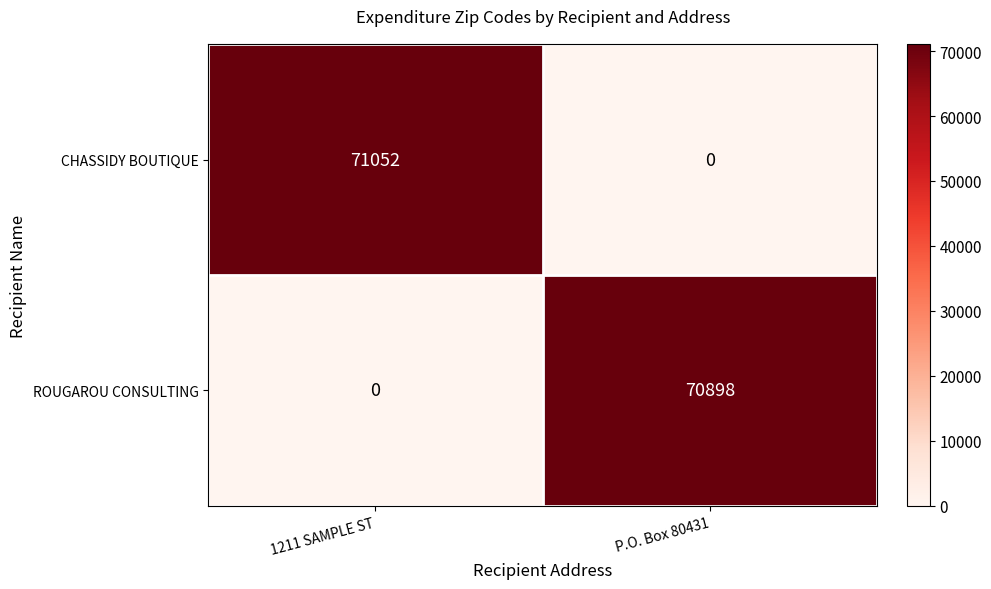

Which series has the largest total across all categories?

CHASSIDY BOUTIQUE